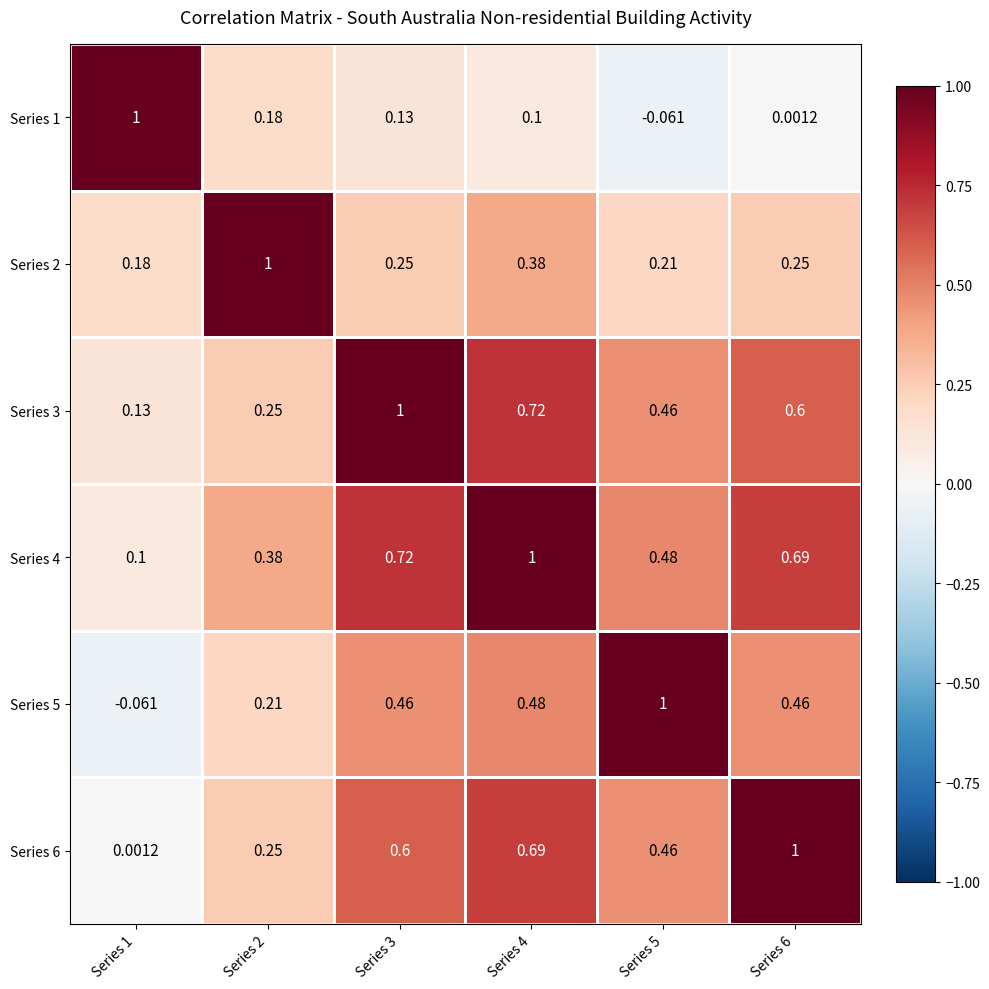

Is the value of Series 6 at Series 6 greater than the value of Series 3 at Series 6?

Yes